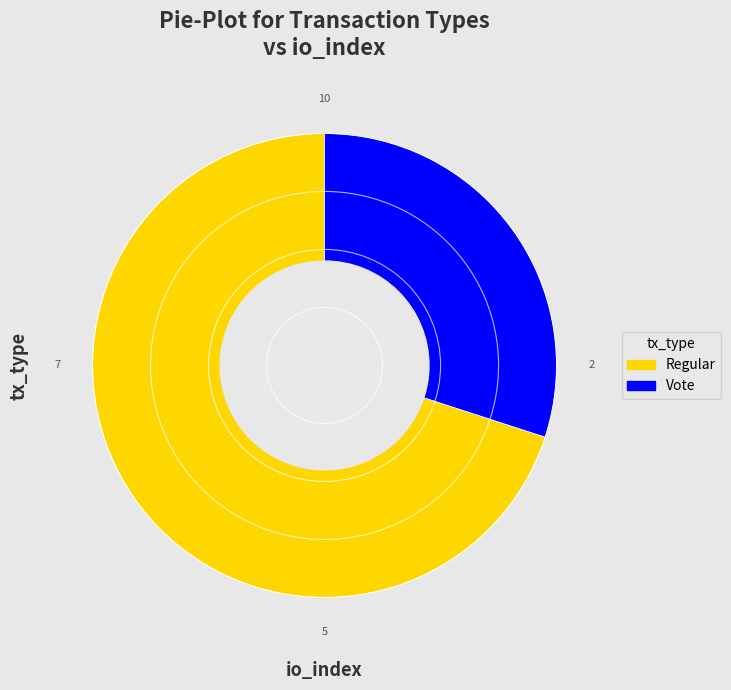

The Regular slice represents 70% of the pie. True or false?

True